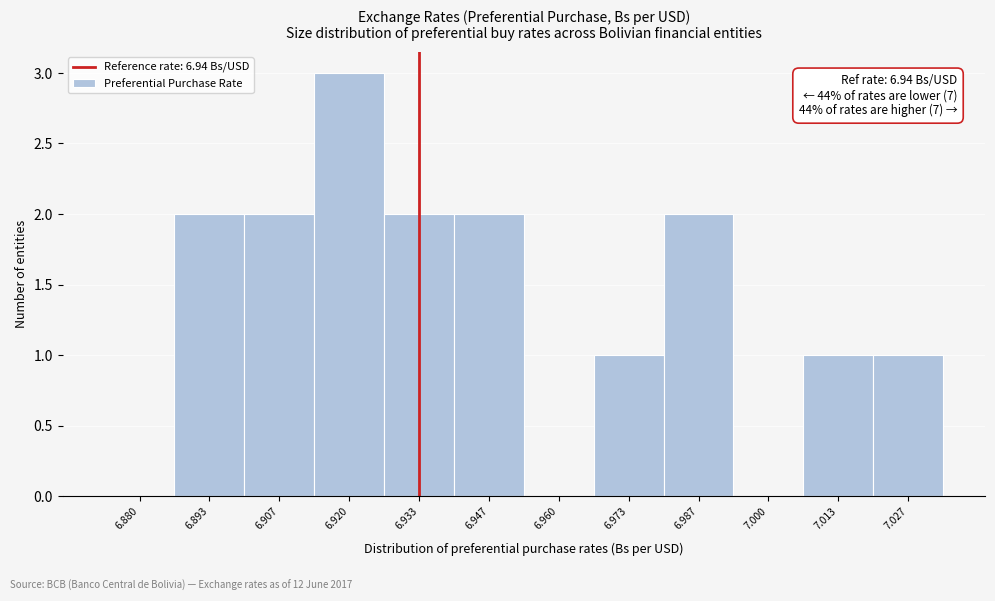

Reading right to left, list all the values displayed in this chart.

7.027=1	7.013=1	7.000=0	6.987=2	6.973=1	6.960=0	6.947=2	6.933=2	6.920=3	6.907=2	6.893=2	6.880=0